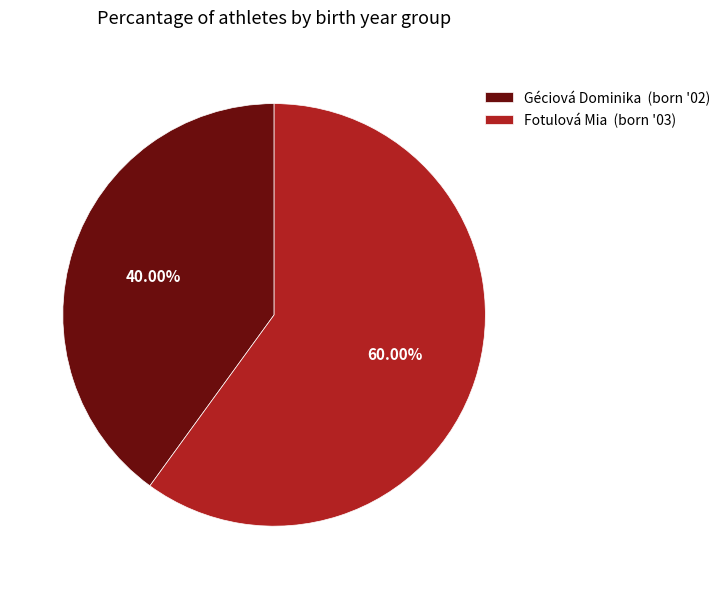

True or false: Fotulová Mia accounts for 73% of the total.

False